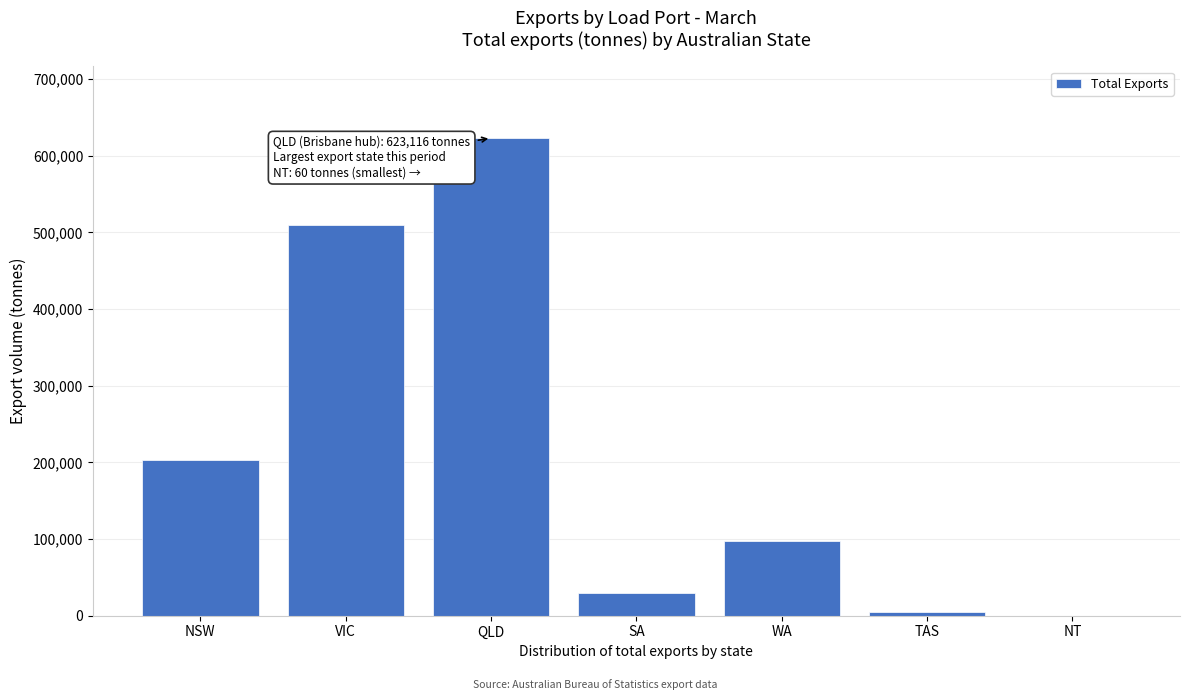

Reading left to right, transcribe all the data shown in this chart.

NSW=202931	VIC=509997	QLD=623116	SA=29299	WA=96987	TAS=5206	NT=60